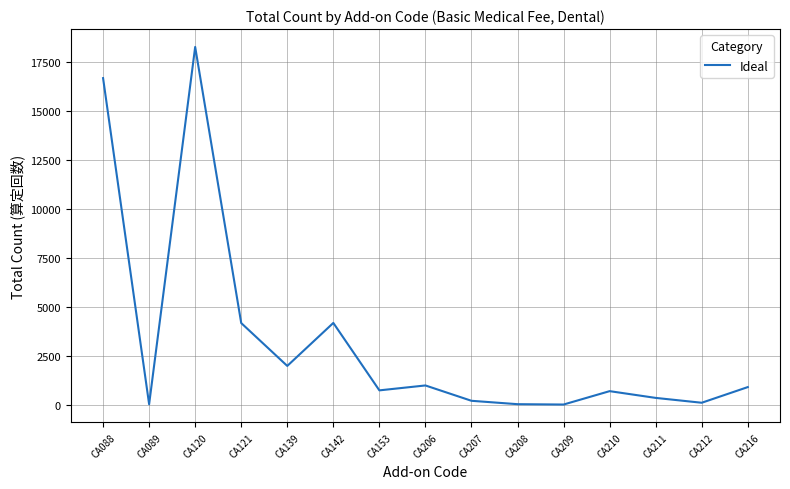

What is the sum of all values?

49490